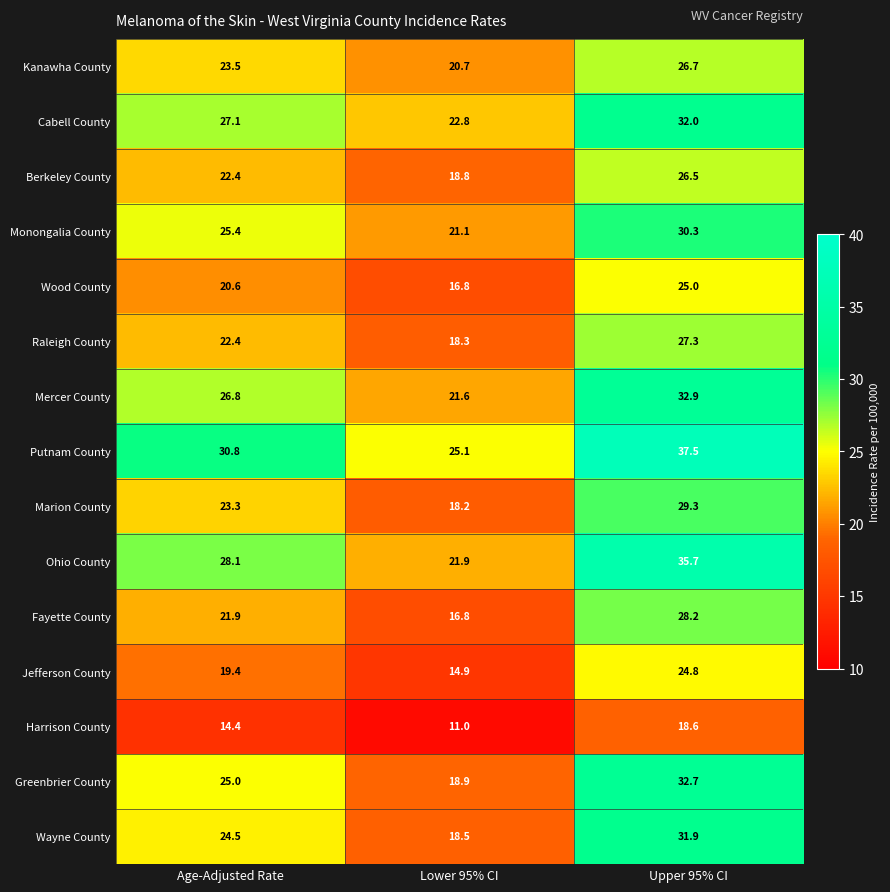

Rank the series by their maximum value, from lowest to highest.

Harrison County, Jefferson County, Wood County, Berkeley County, Kanawha County, Raleigh County, Fayette County, Marion County, Monongalia County, Wayne County, Cabell County, Greenbrier County, Mercer County, Ohio County, Putnam County